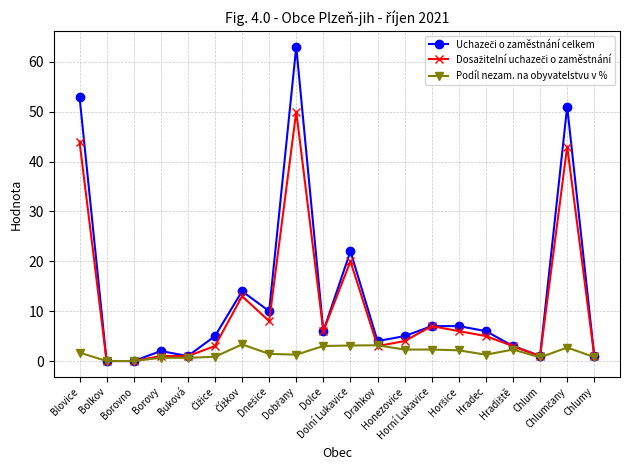

How many categories are shown in the chart?

20